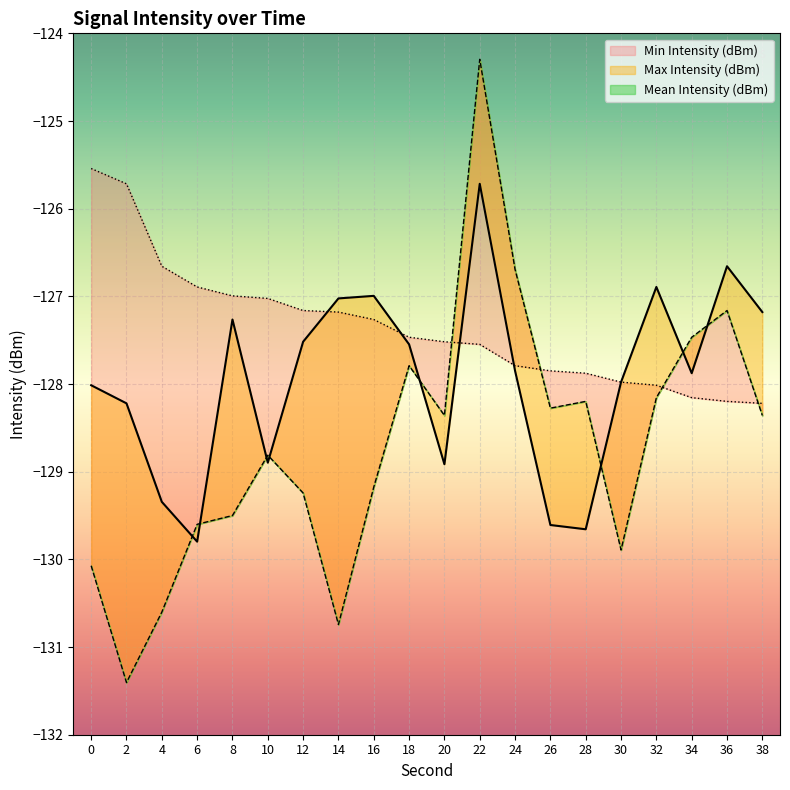

How many values in the Mean Intensity (dBm) series exceed -127?

4